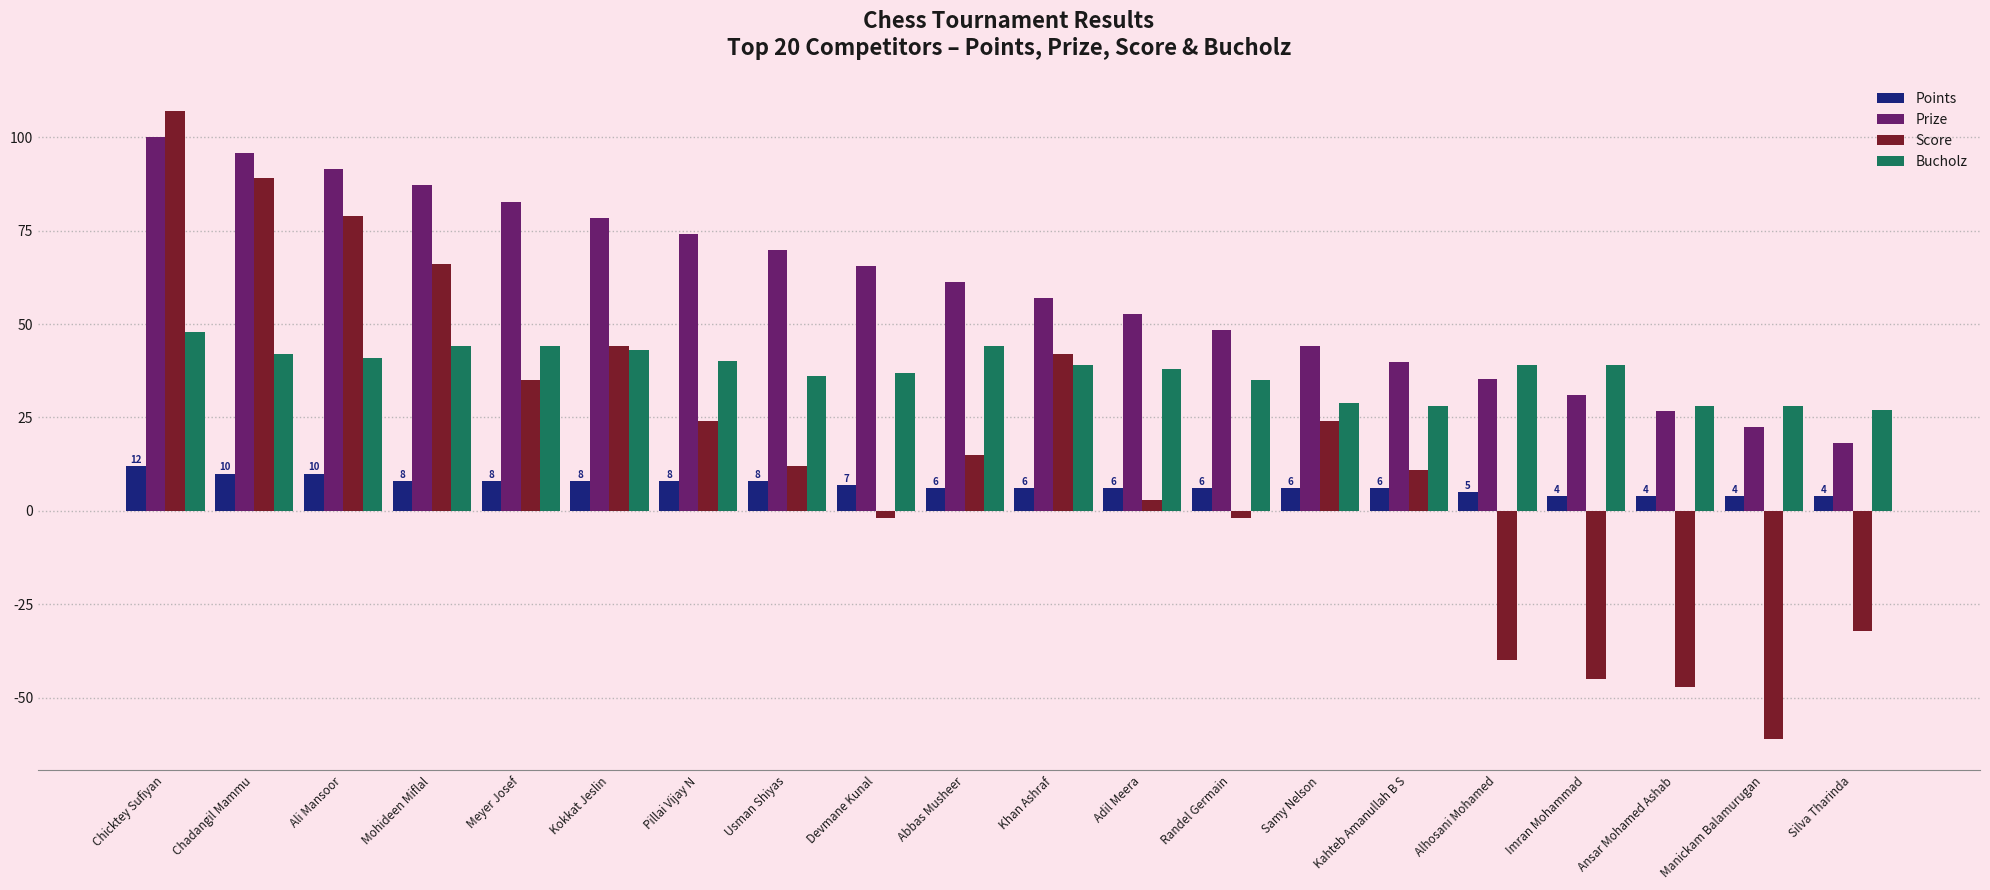

What is the sum of all Points values?

136.0